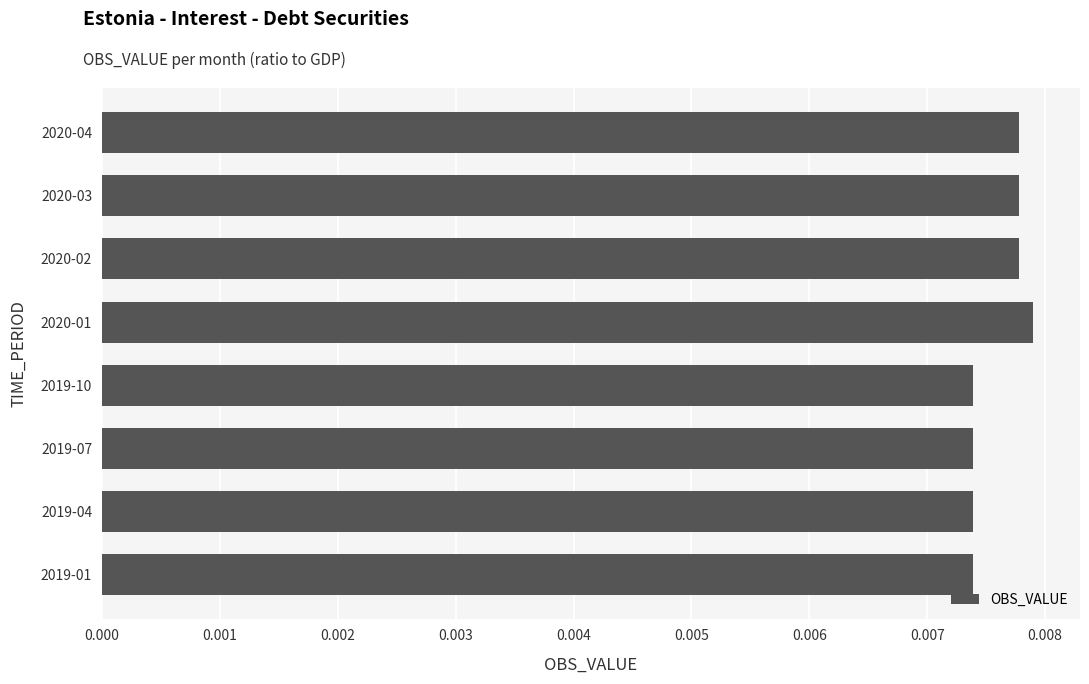

Count the values in the range 0 to 1.

8